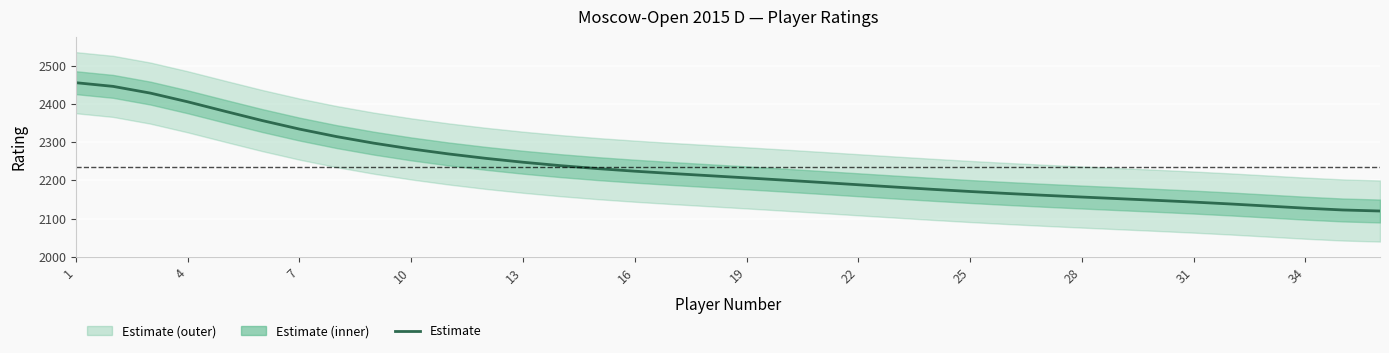

Approximately how many times larger is the value at 19 compared to 4?

1.0